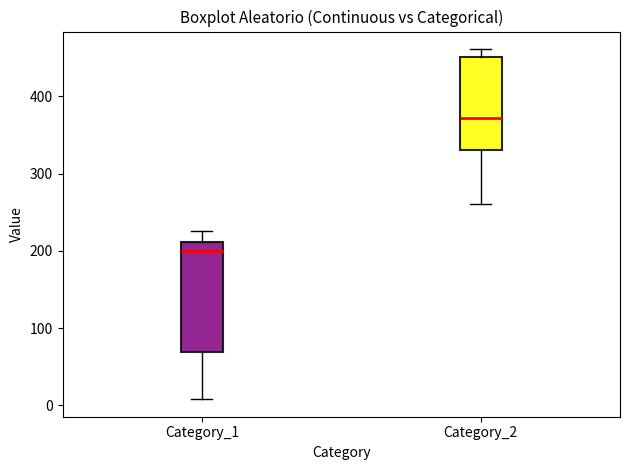

Which box's median line is the highest?

Category_2